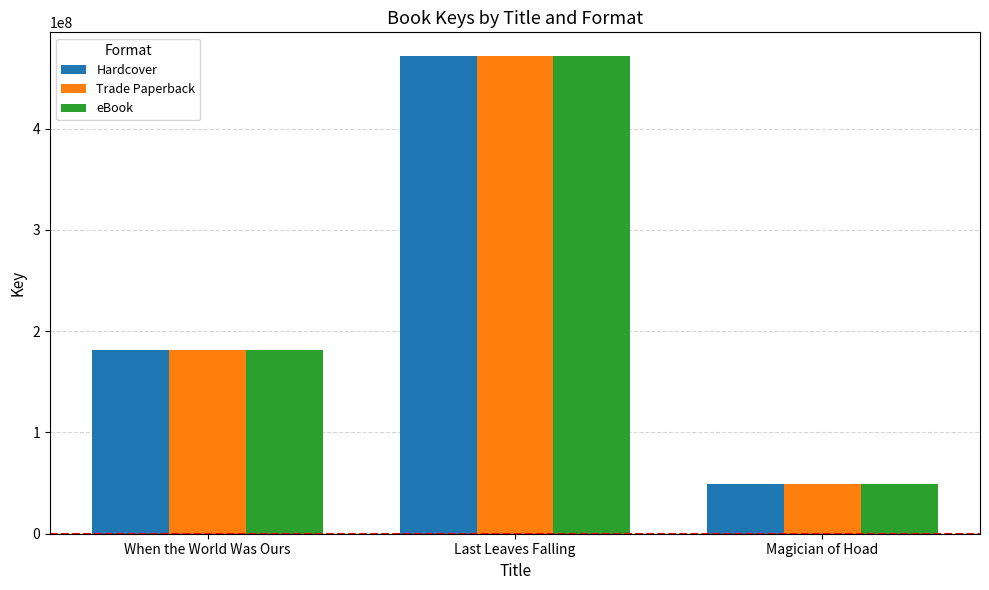

What is the label of the 3rd bar from the left?

Magician of Hoad